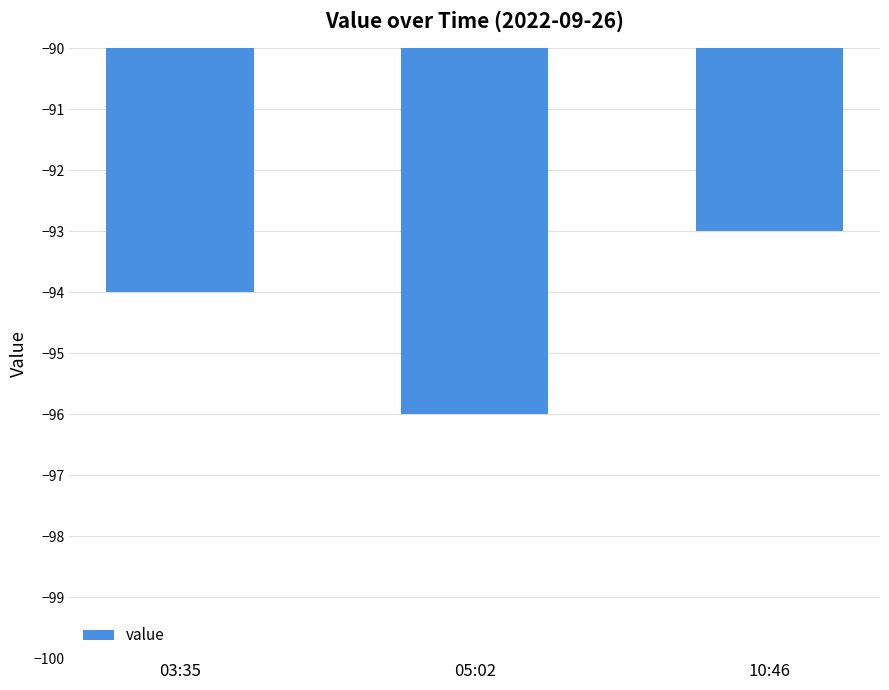

Reading left to right, extract all data points from this chart.

-94	-96	-93